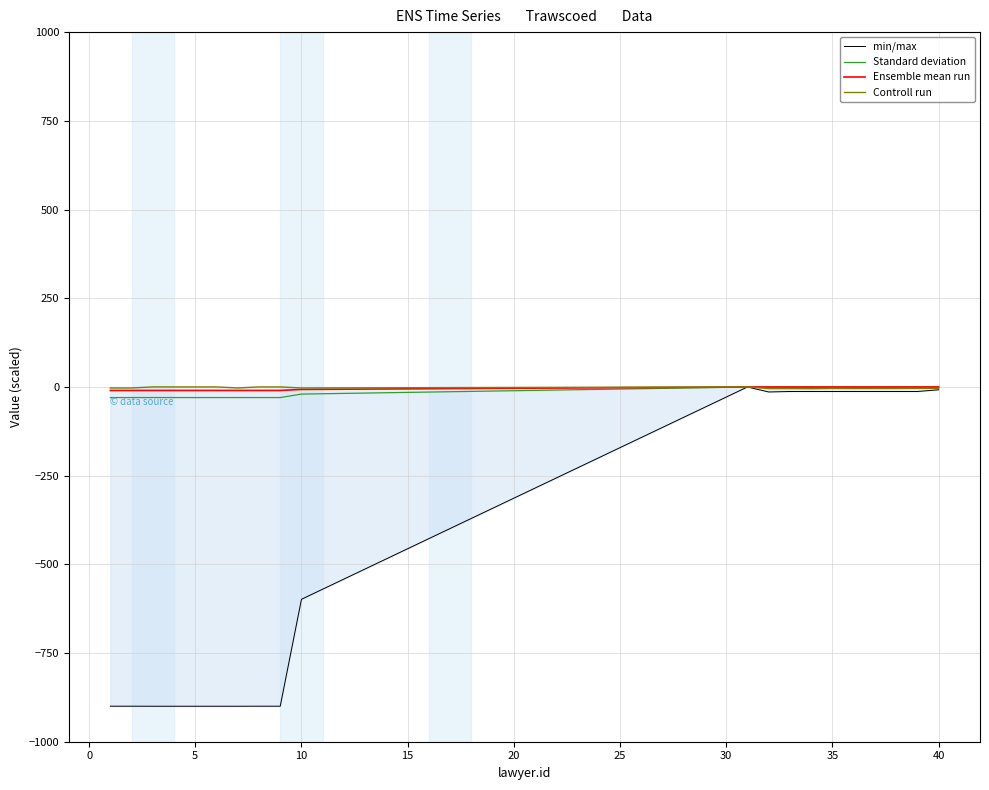

Which series has the largest range (max minus min)?

min/max